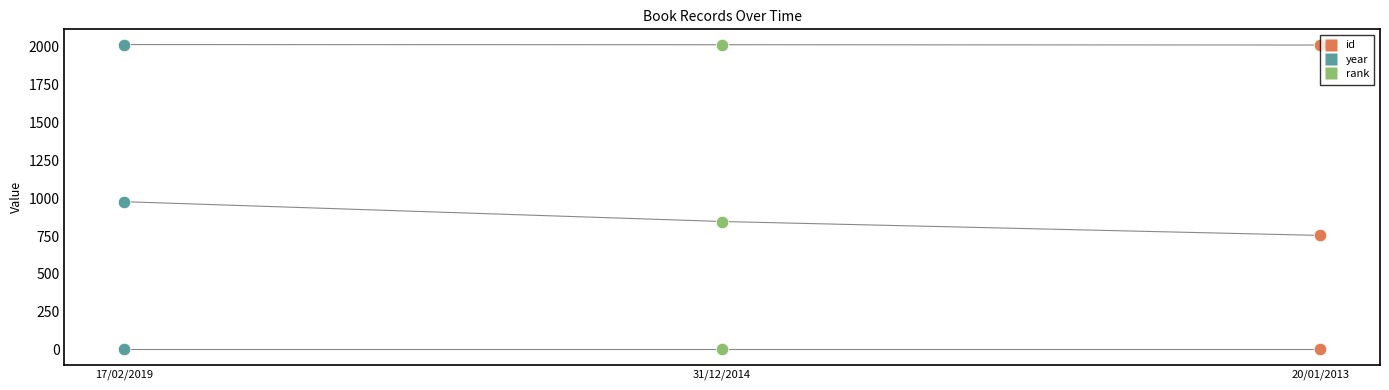

Which series has the largest total across all categories?

year